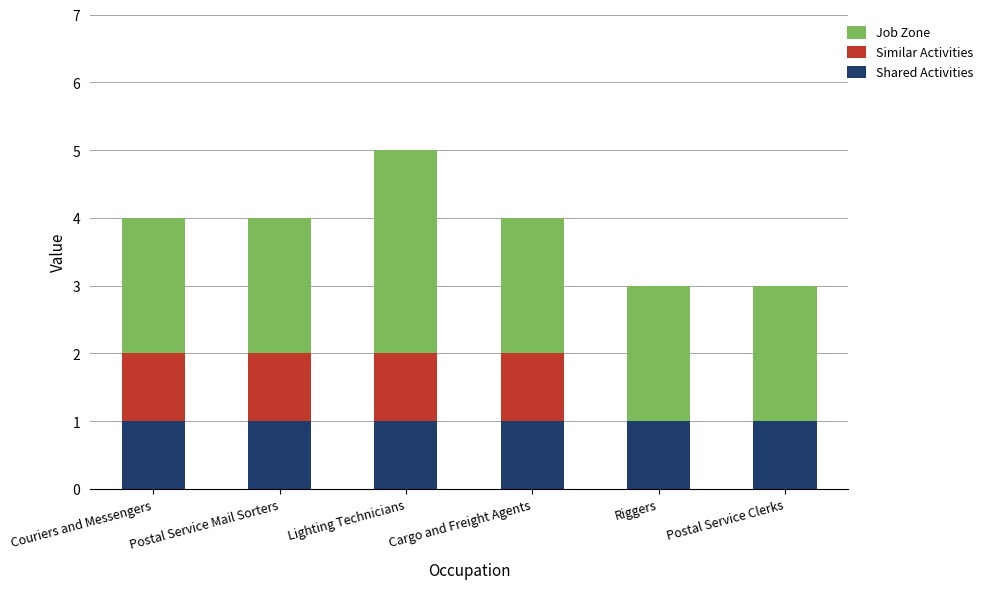

What is the sum of all Shared Activities values?

6